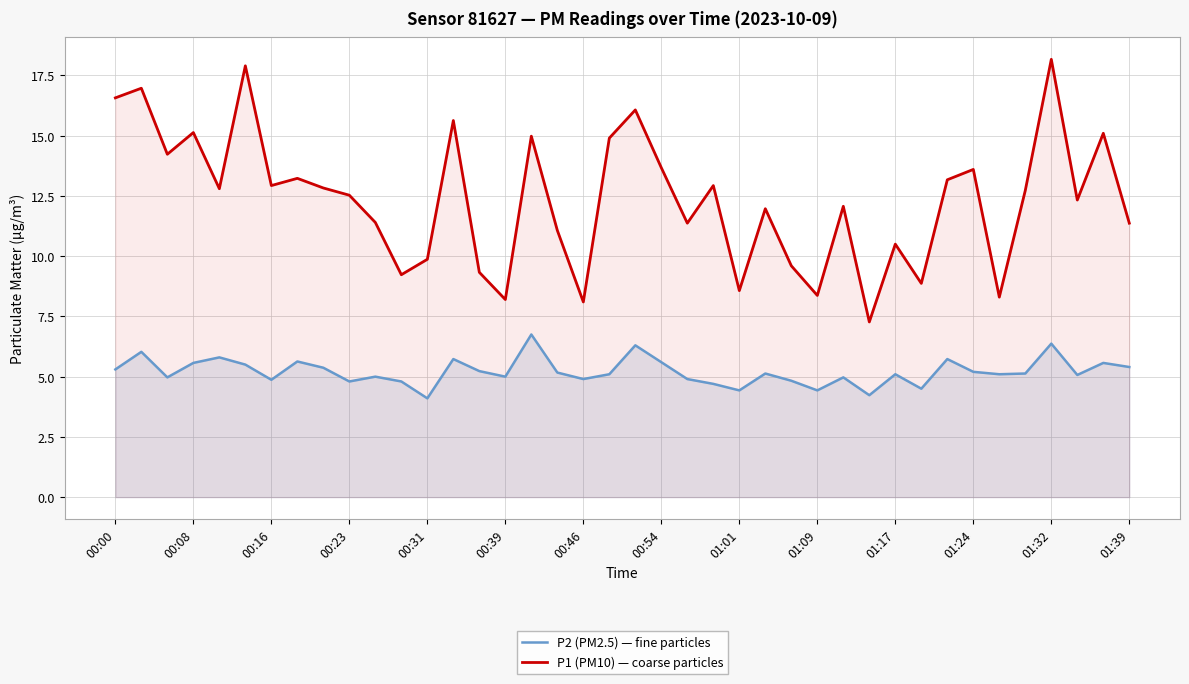

Which series has the largest range (max minus min)?

P1 (PM10) — coarse particles